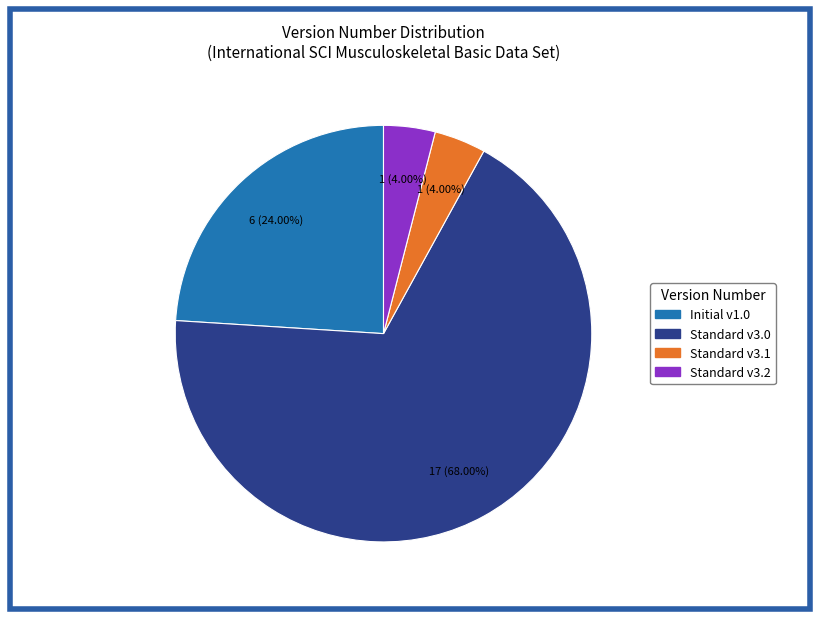

Is there any slice that represents more than half of the pie?

Yes